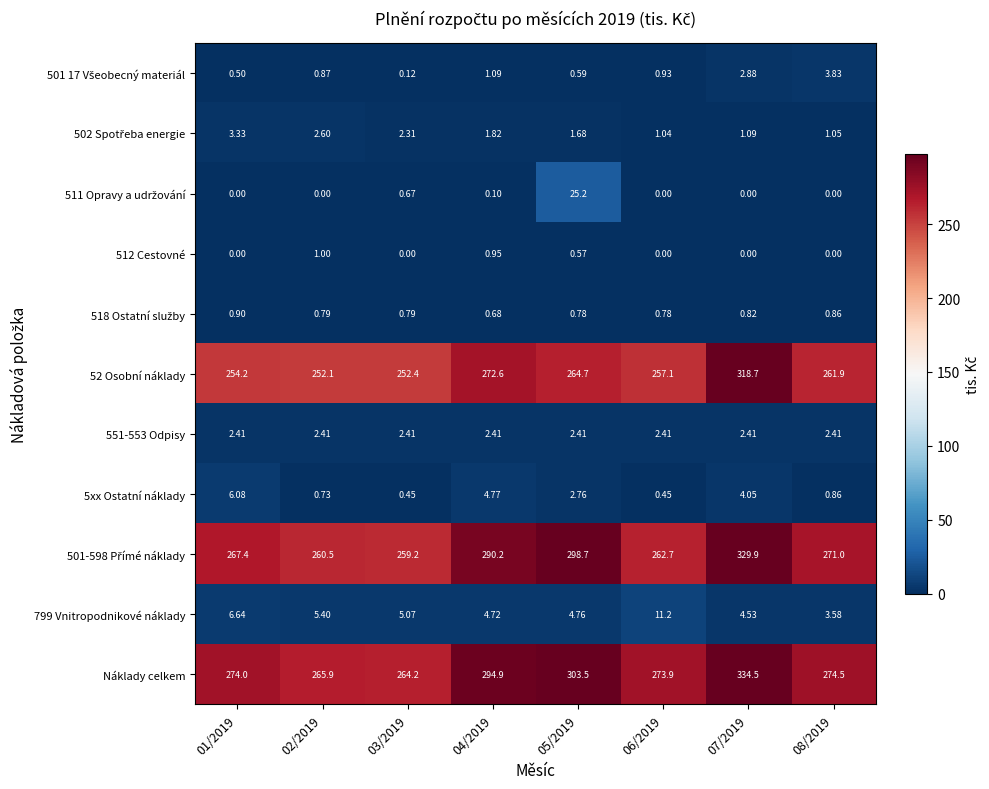

Which series changed the most between 02/2019 and 06/2019?

Náklady celkem